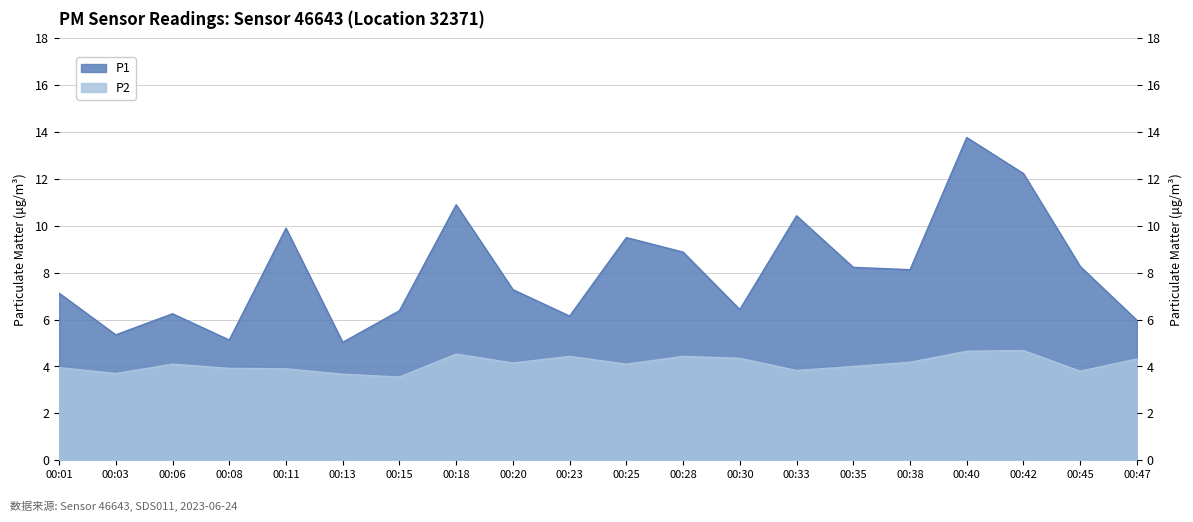

List the series in order of their overall mean, lowest first.

P2, P1